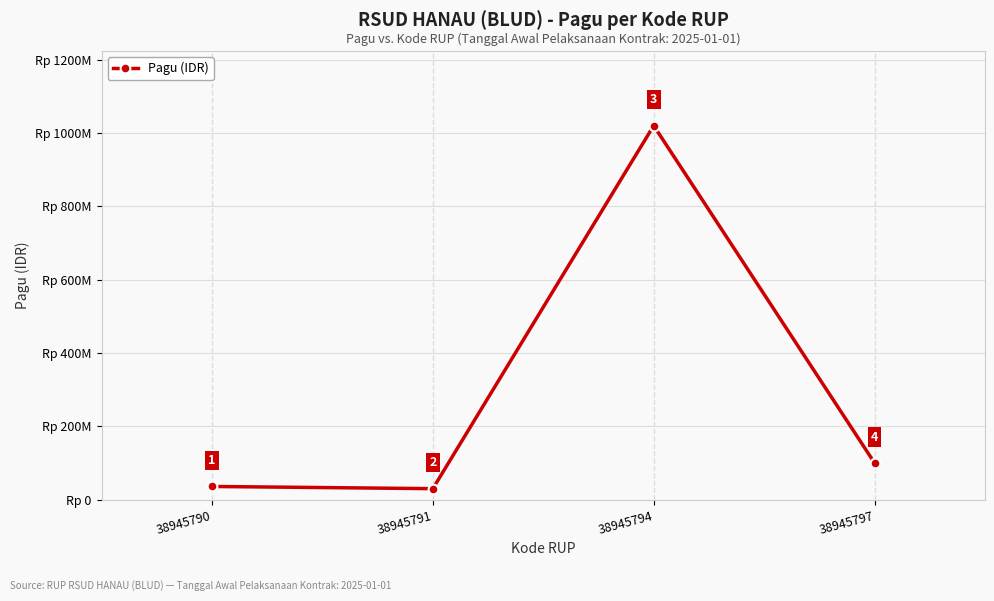

What is the sum of all values?

1186000000